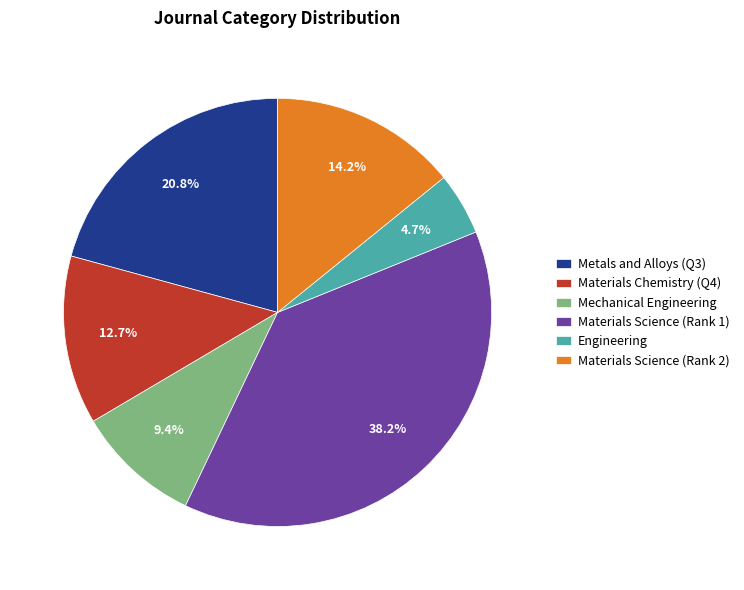

What is the total percentage of Materials Chemistry (Q4) and Materials Science (Rank 1)?

50.9%